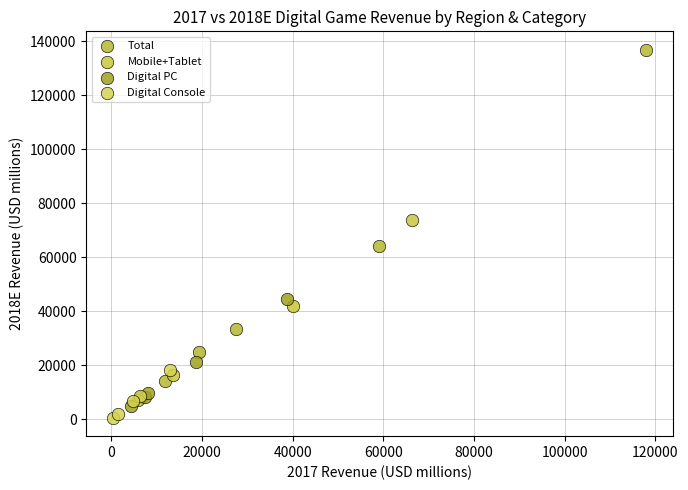

Which series has the largest Y range (max minus min)?

Total